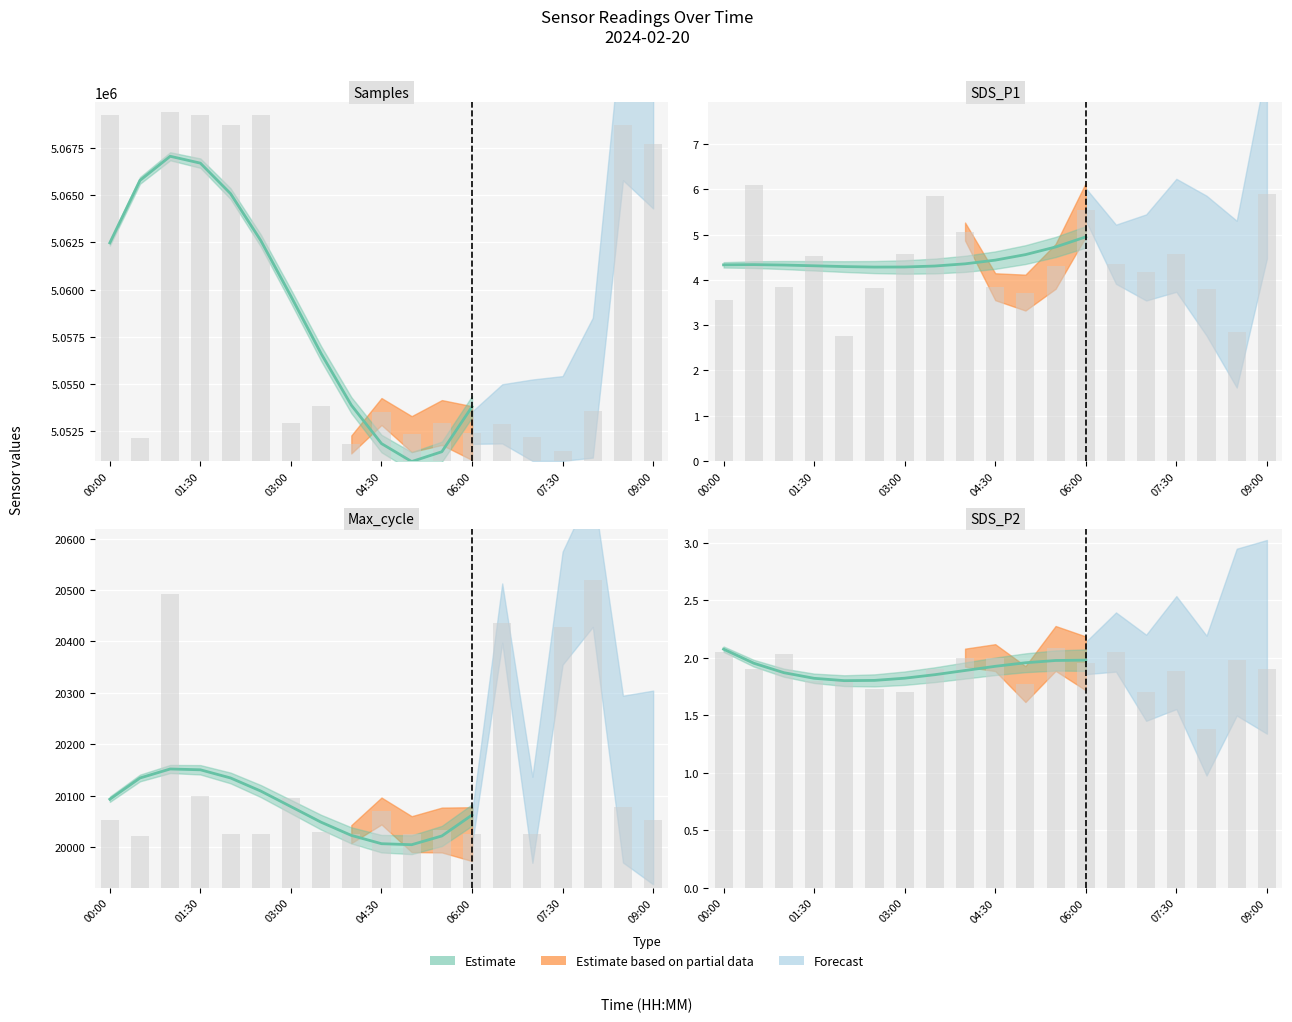

The Max_cycle series shows 60.0 at 03:00. True or false?

False